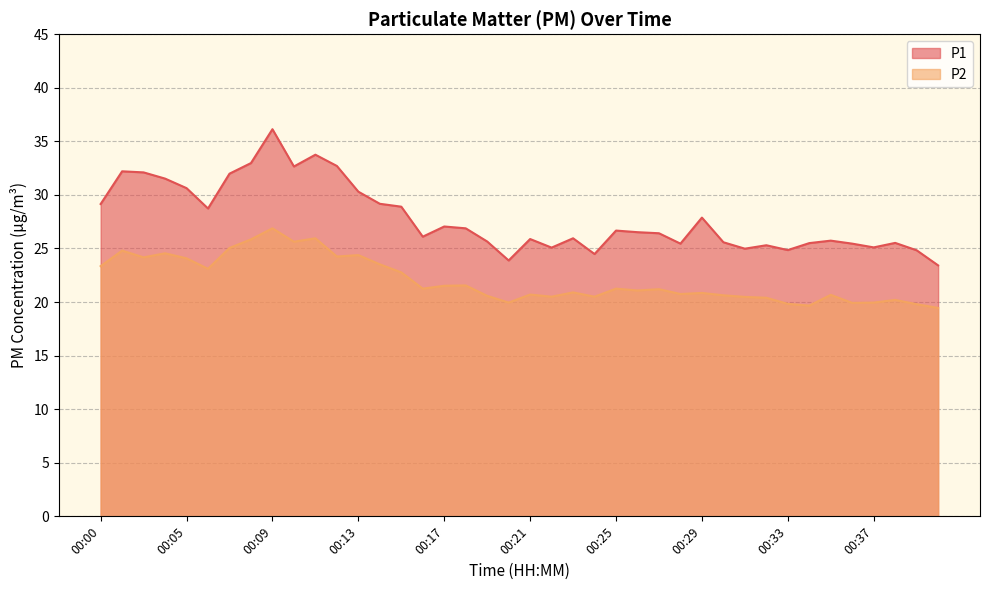

List the series in order of their peak value, lowest first.

P2, P1